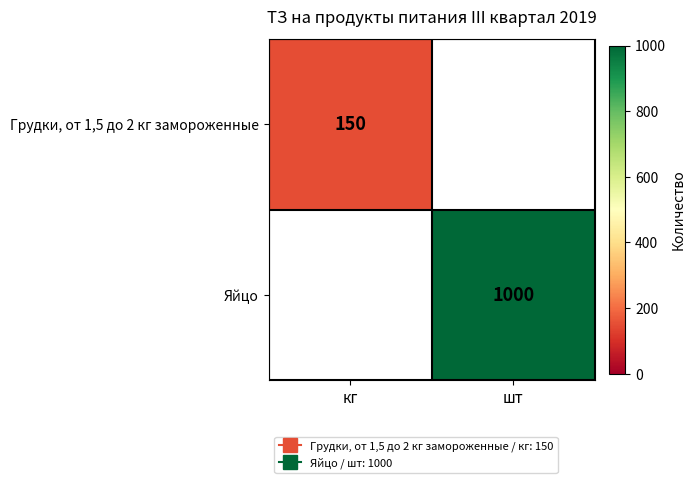

What is the maximum value shown in the chart?

1000.0